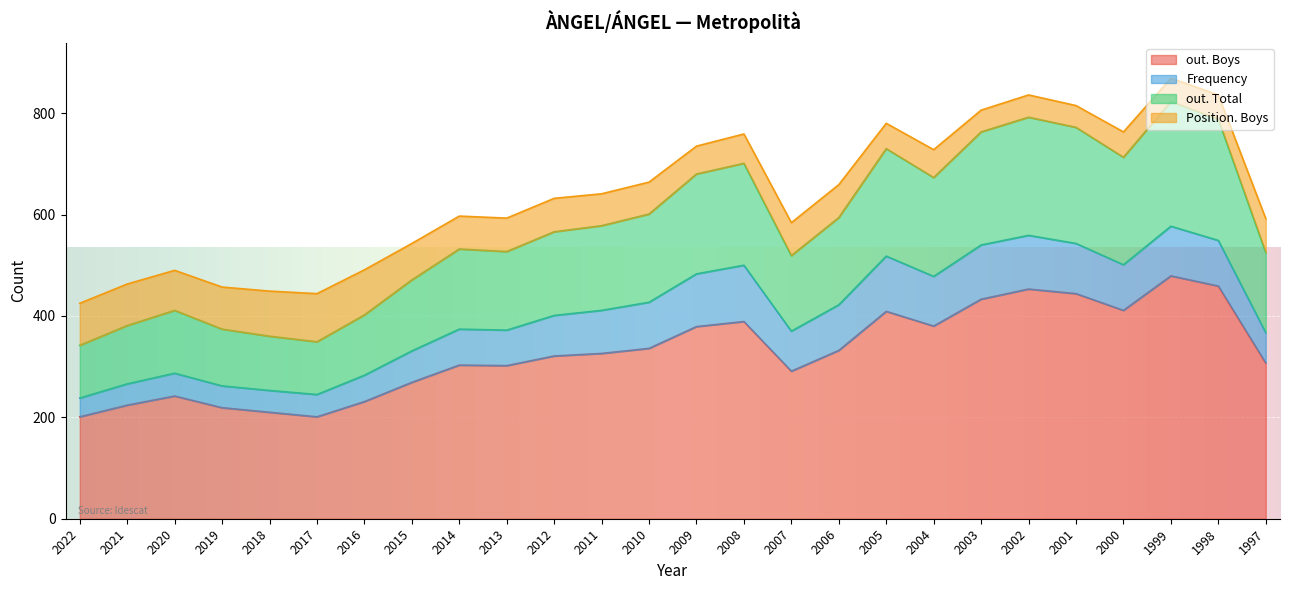

Which category has the lowest value in the out. Total series?

2022